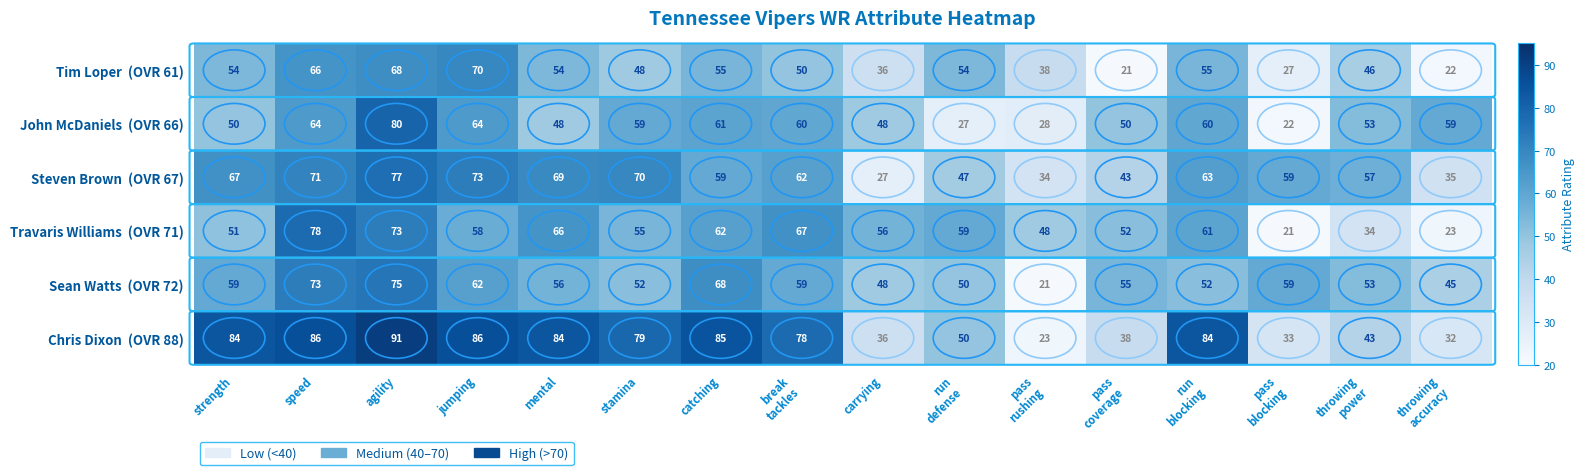

Which label corresponds to the largest value in the chart?

agility